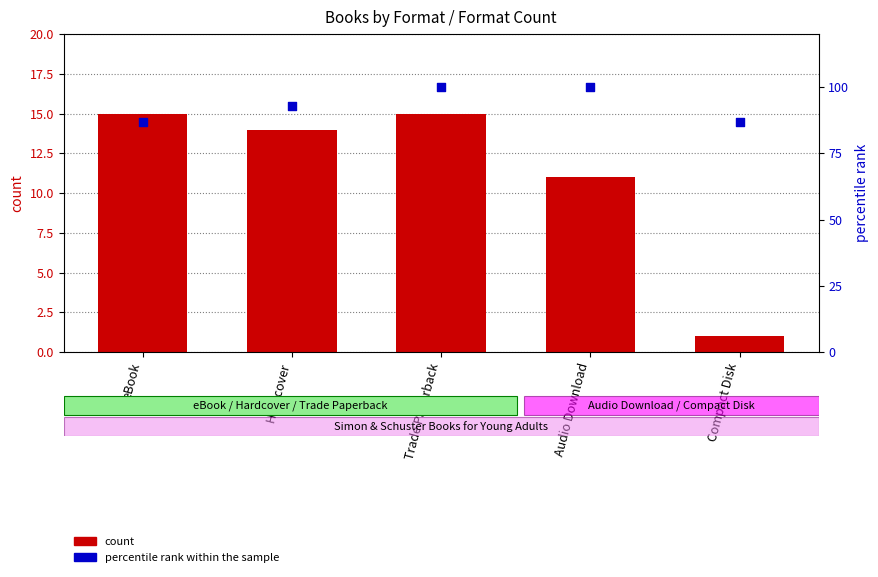

What are all the series names shown in the legend?

count, percentile rank within the sample